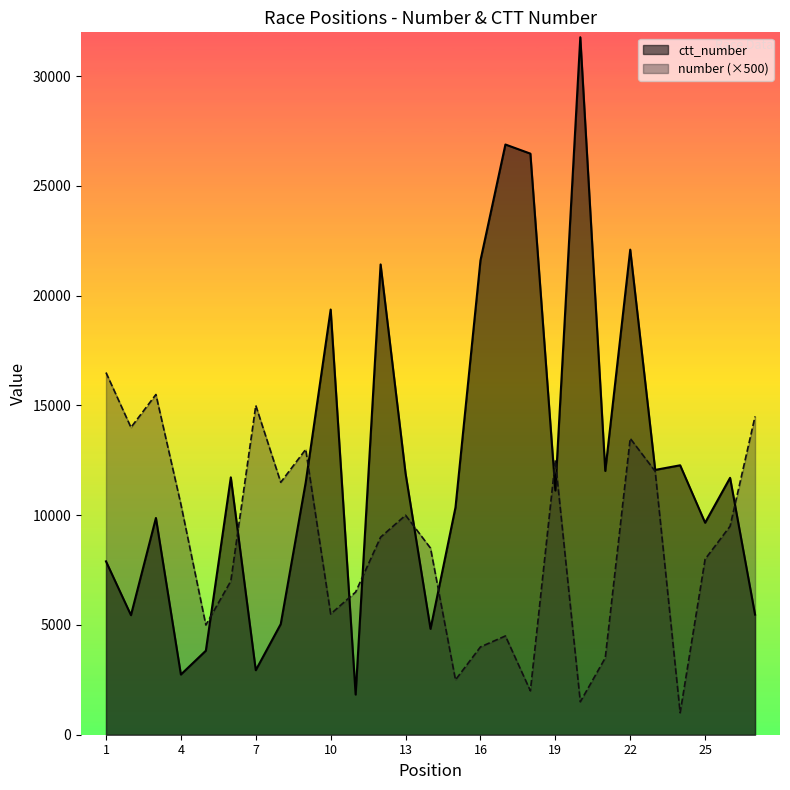

Between 16 and 24, which series saw the biggest shift?

ctt_number